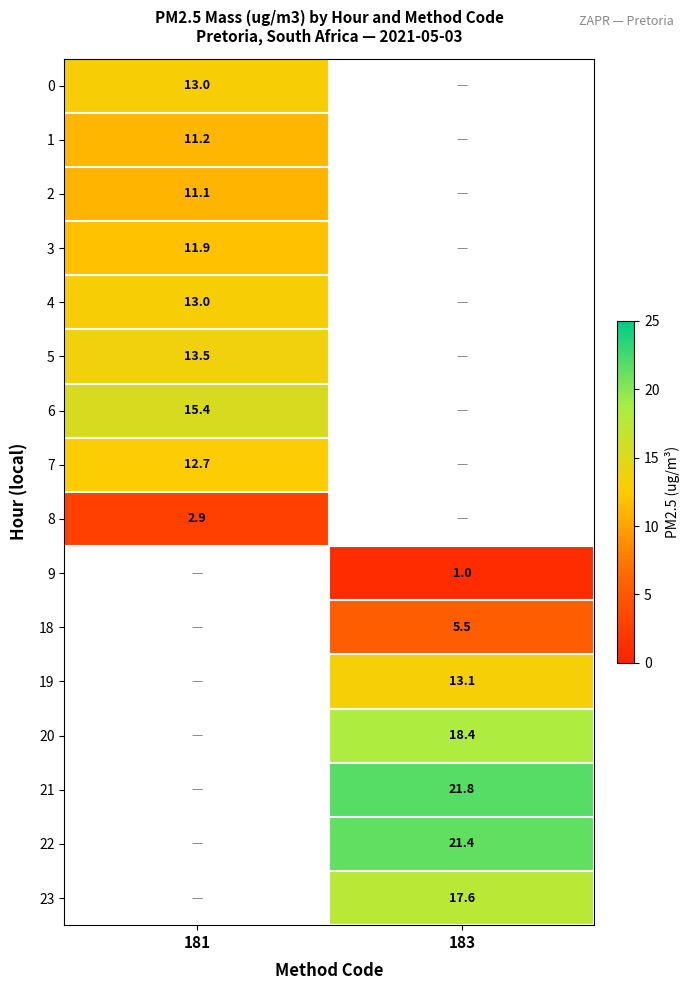

At which label does 20 first exceed 18?

183